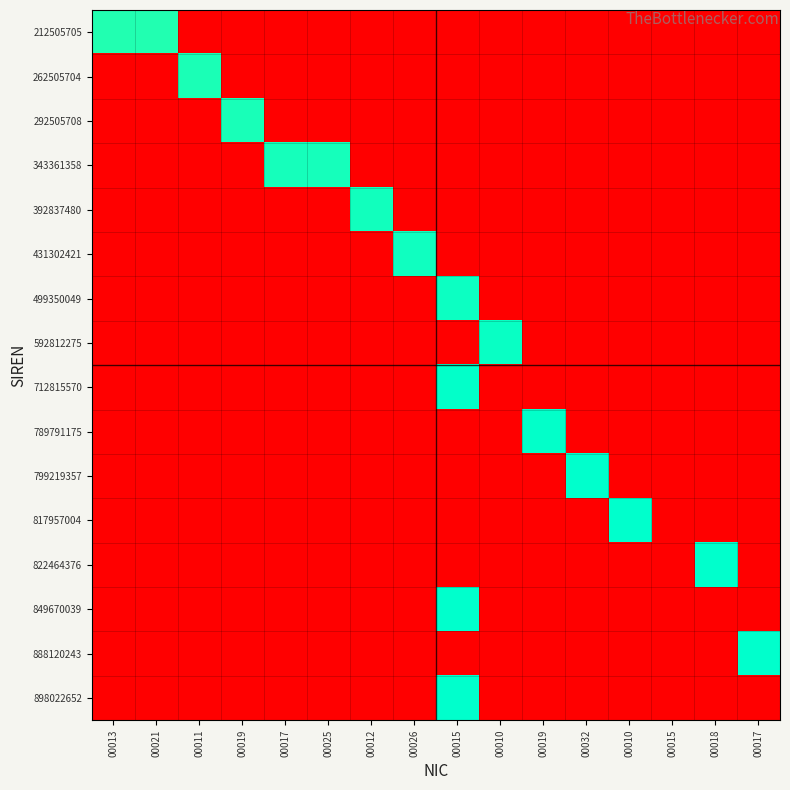

At which category does the chart reach its peak across all series?

00015